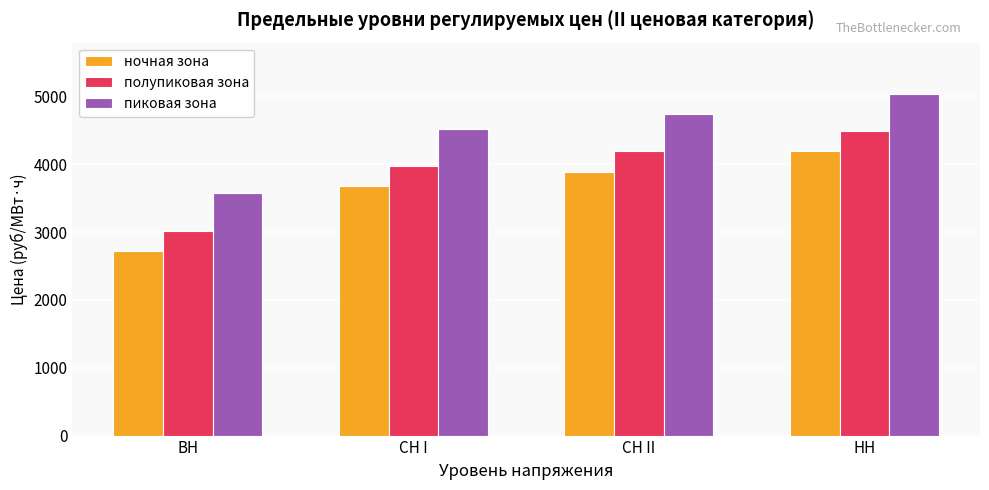

How many groups of bars are there?

4